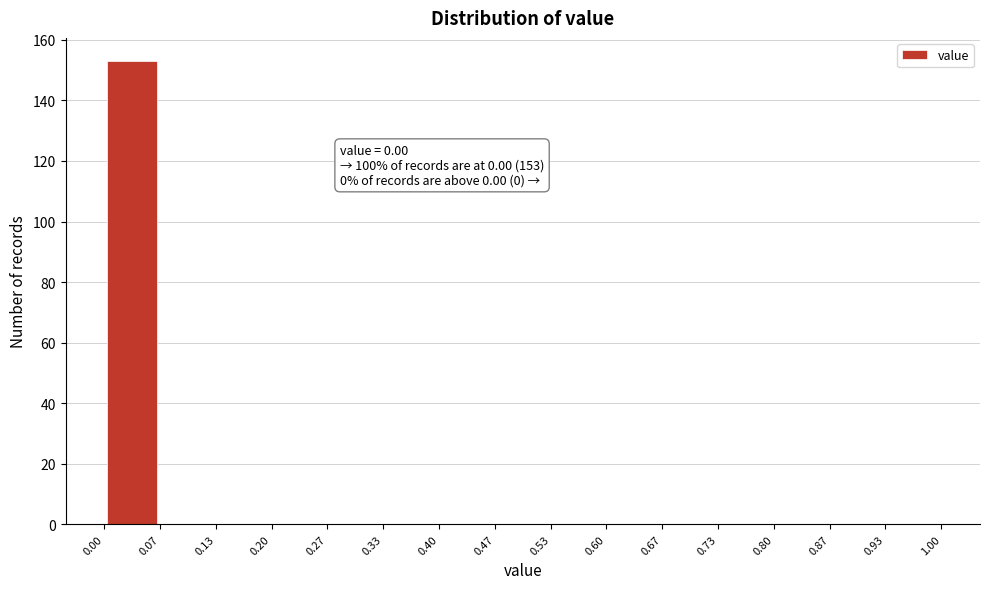

Which range on the x-axis has the tallest bar?

0.00 to 0.07